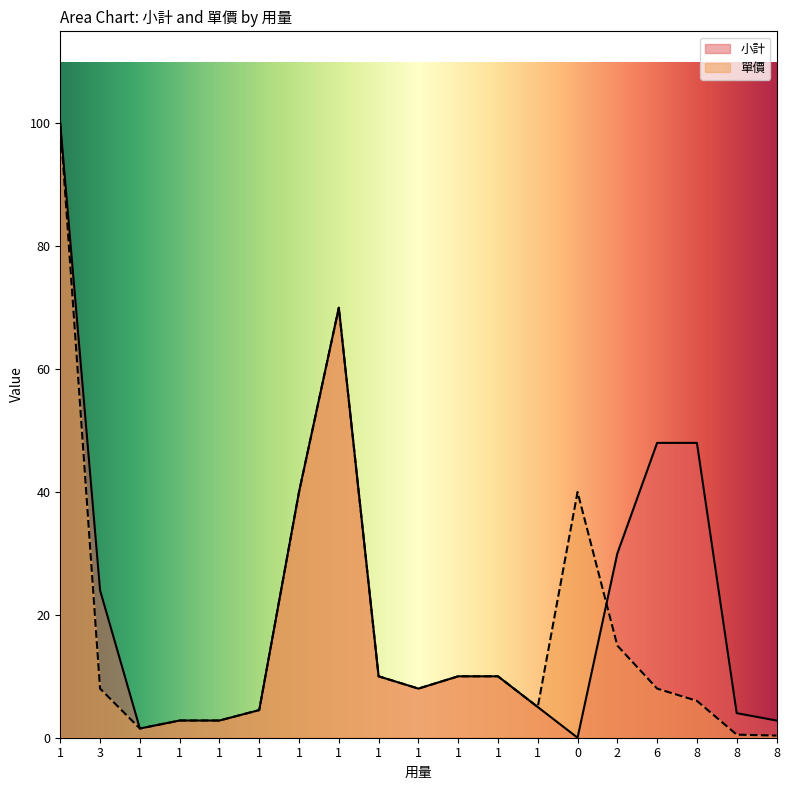

Reading right to left, transcribe all the data shown in this chart.

小計: 2.8	4.0	48.0	48.0	30.0	0.0	5.0	10.0	10.0	8.0	10.0	70.0	40.0	4.5	2.8	2.8	1.5	24.0	100.0
單價: 0.3	0.5	6.0	8.0	15.0	40.0	5.0	10.0	10.0	8.0	10.0	70.0	40.0	4.5	2.8	2.8	1.5	8.0	100.0